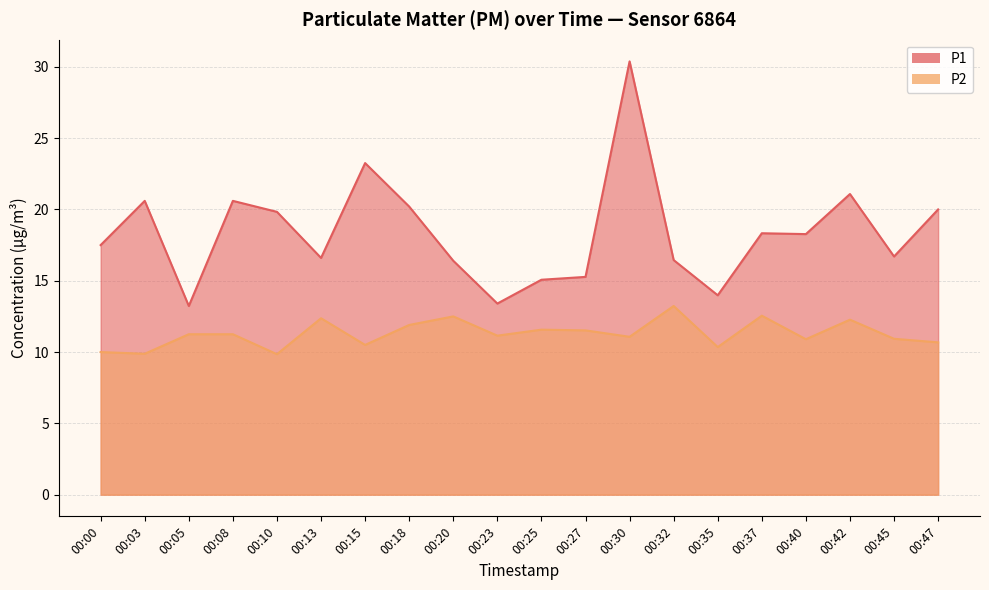

How many data points in P1 are less than 18?

10